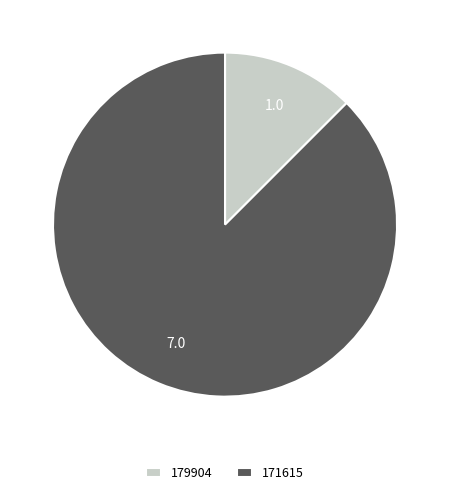

Rank the categories by value from lowest to highest.

179904, 171615